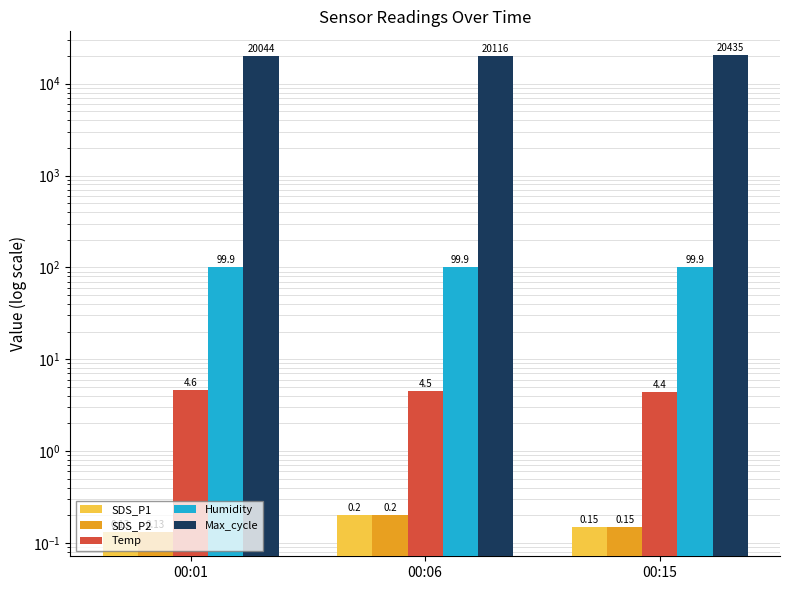

How many distinct data groups are displayed?

5